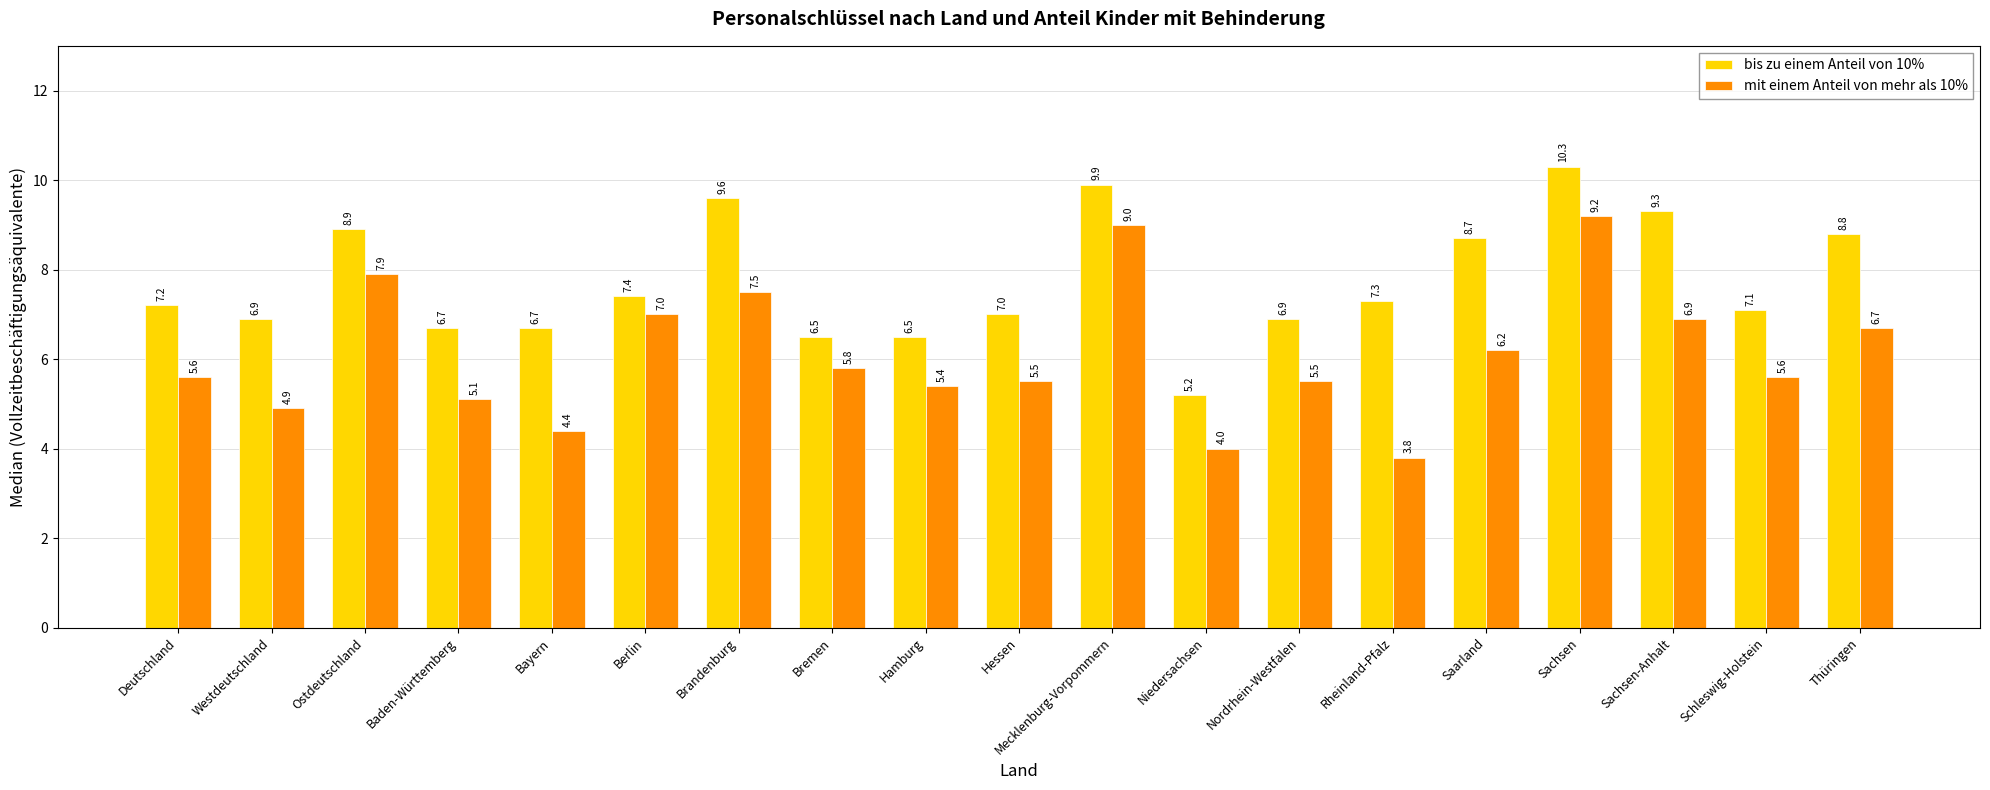

What is the value of the bis zu einem Anteil von 10% bar at the 16th from the left?

10.3